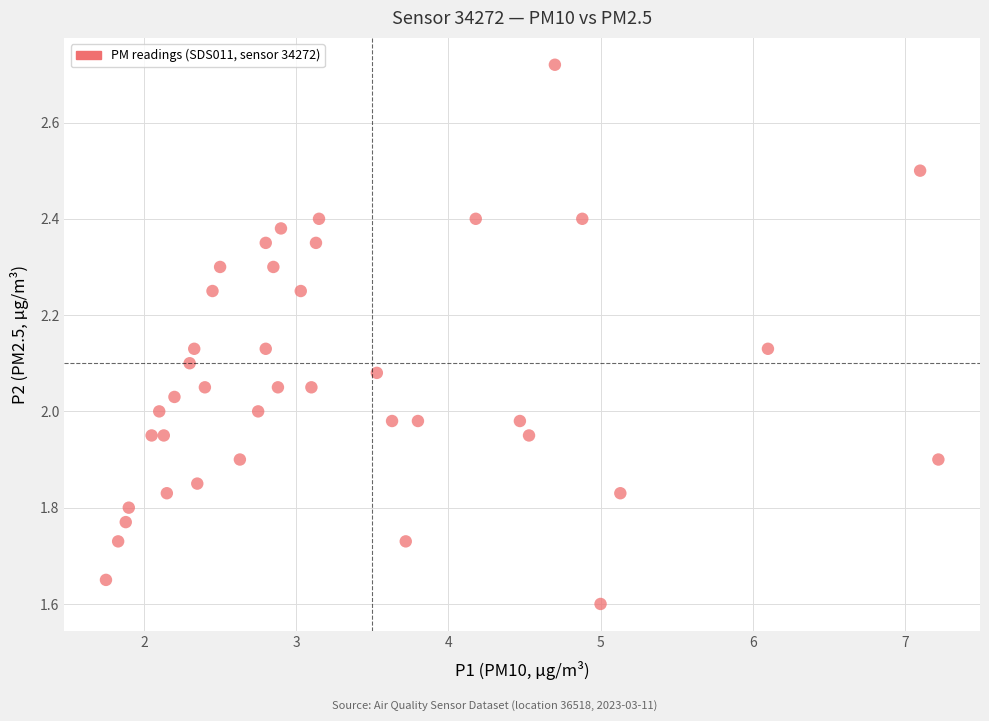

What is the range of X values (max minus min)?

5.5